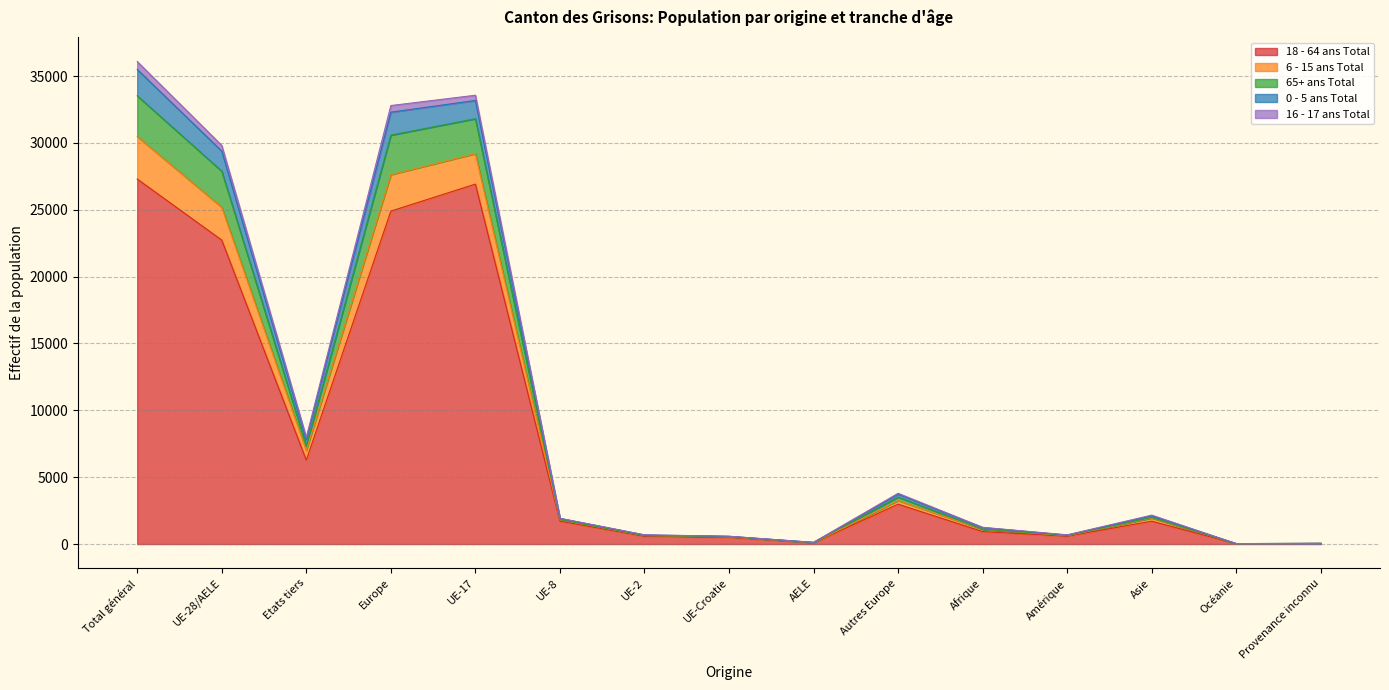

What position from the right is Total général?

15